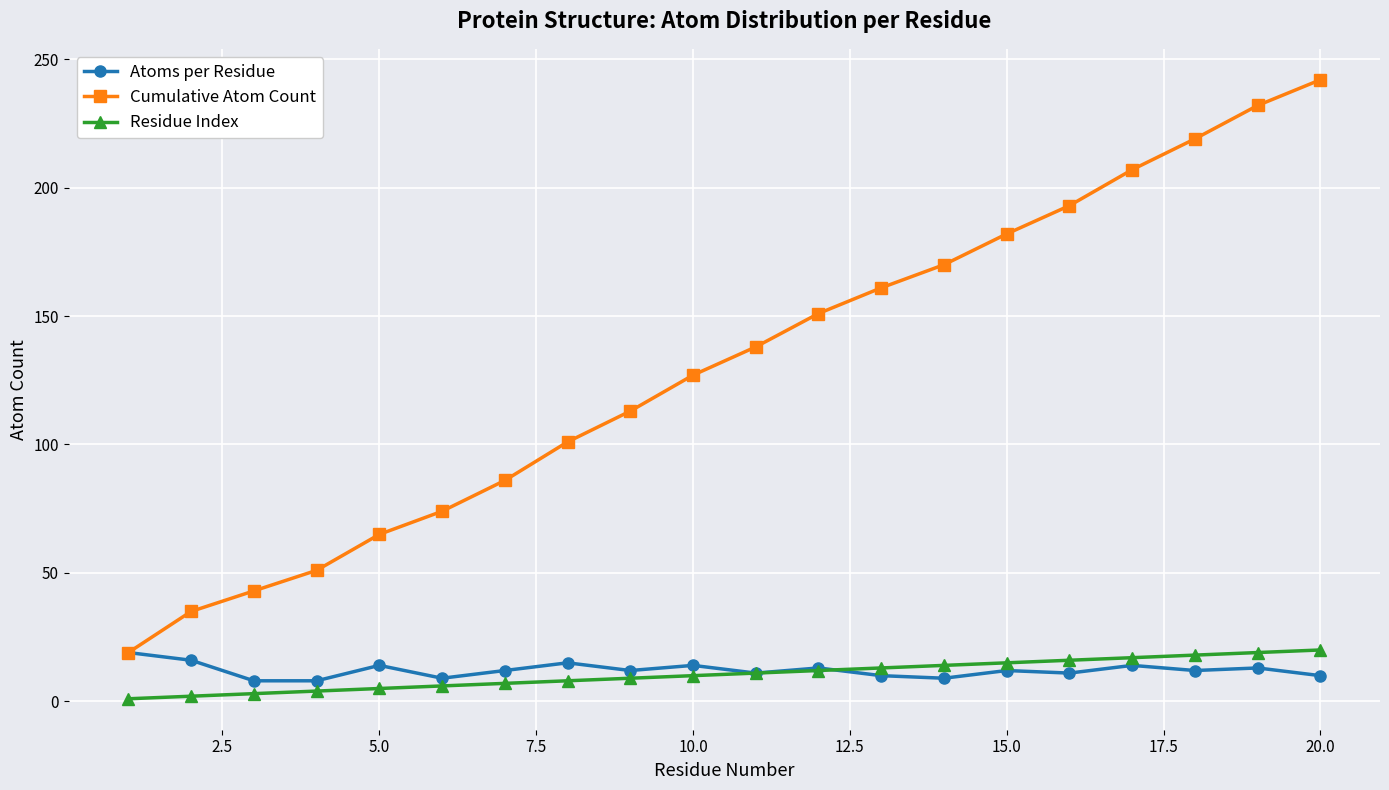

True or false: Cumulative Atom Count has more than 2 interior local peaks.

False